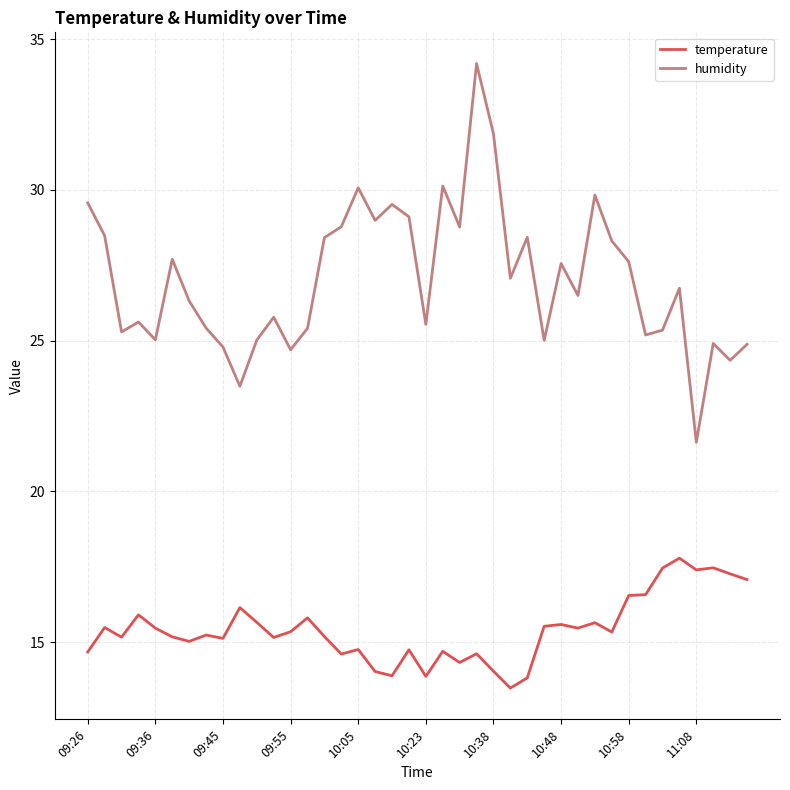

What is the minimum value shown in the chart?

13.5